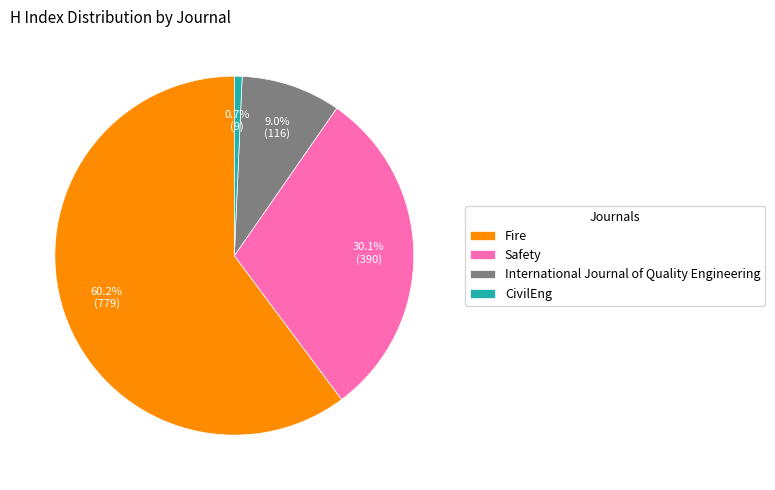

To the nearest percent, what is the difference between the Safety and Fire slice percentages?

30%